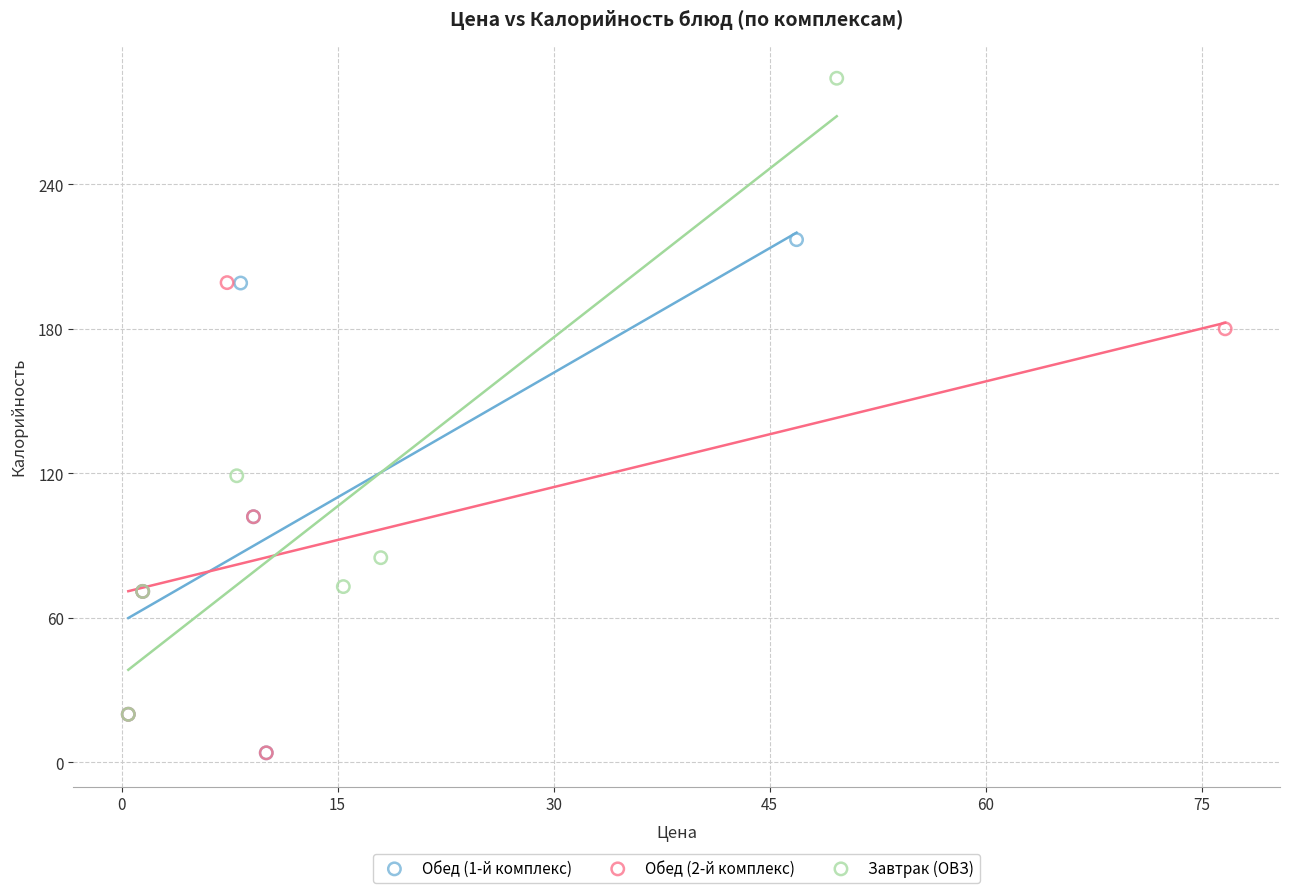

Which series has the widest spread of Y values?

Завтрак (ОВЗ)